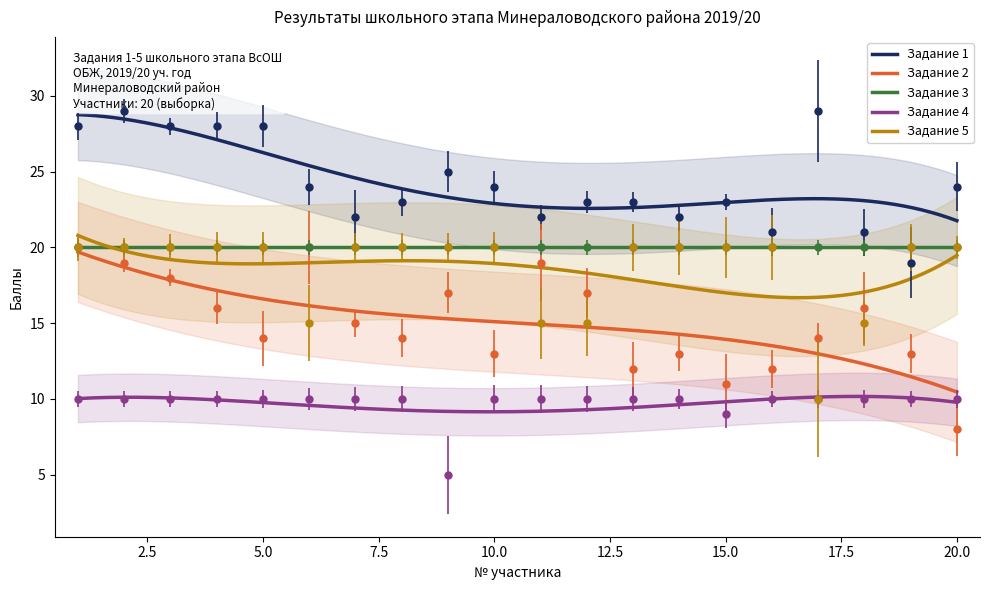

True or false: Задание 1 has a value of 14 at 17.

False